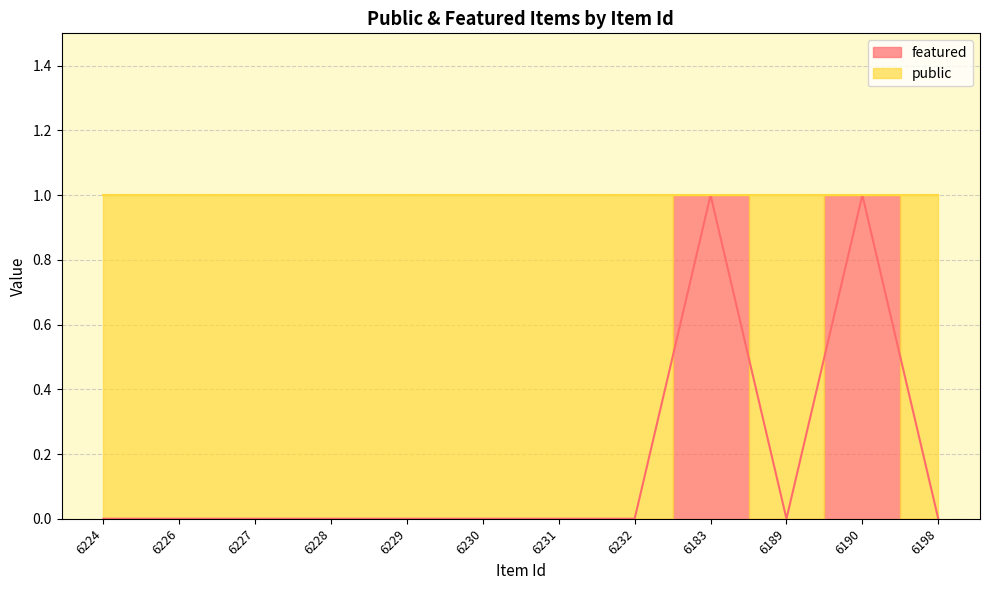

The chart shows a value of 0 at 6231. True or false?

True